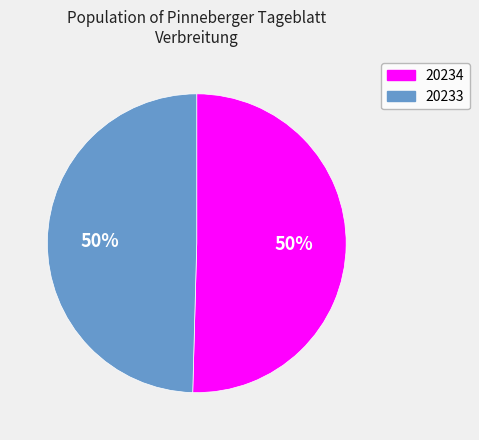

To the nearest percent, what is the combined percentage of 20234 and 20233?

100%